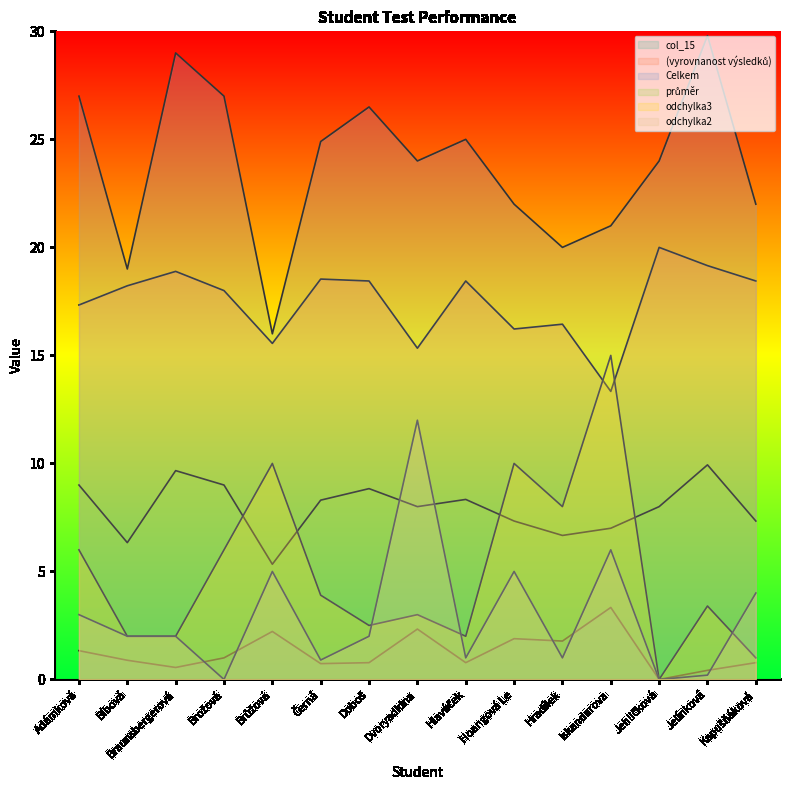

Rank the series at Kapušňáková from lowest to highest value.

col_15, odchylka3, odchylka2, průměr, (vyrovnanost výsledků), Celkem